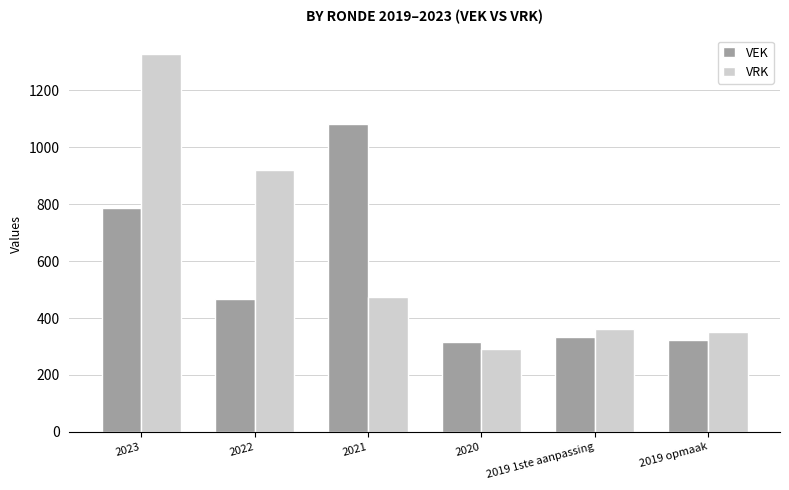

What is the greatest value displayed?

1326